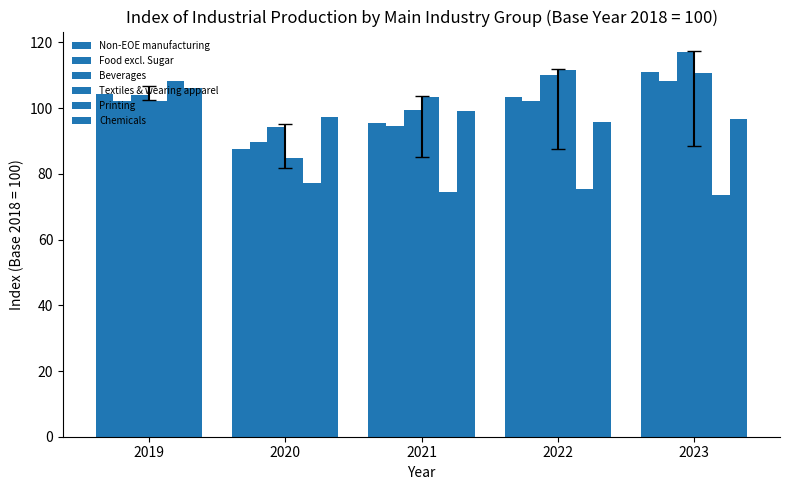

What is the sum of all Printing values?

408.9